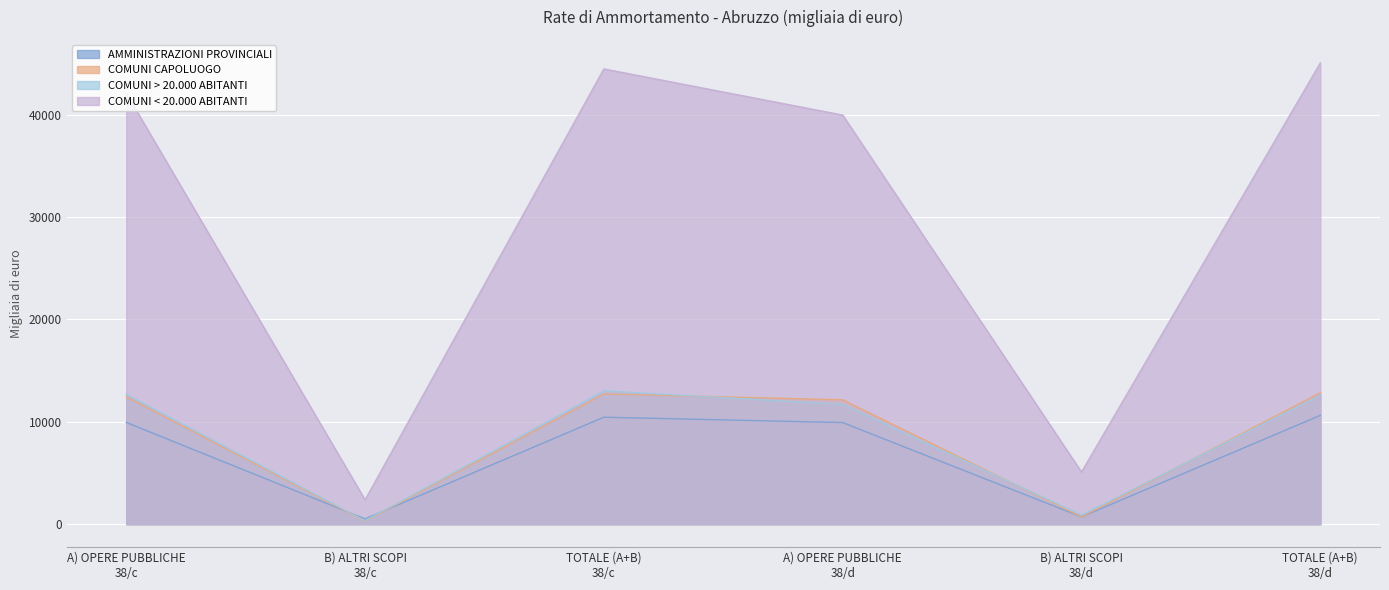

Read the COMUNI CAPOLUOGO value at TOTALE (A+B)
38/d.

12834